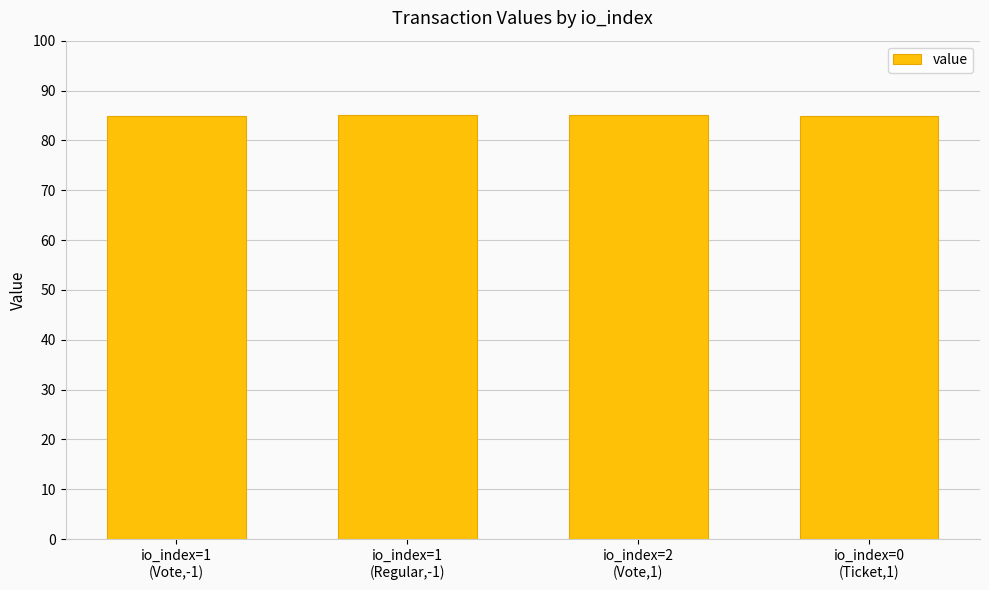

The value at io_index=1
(Regular,-1) is 27.0. True or false?

False